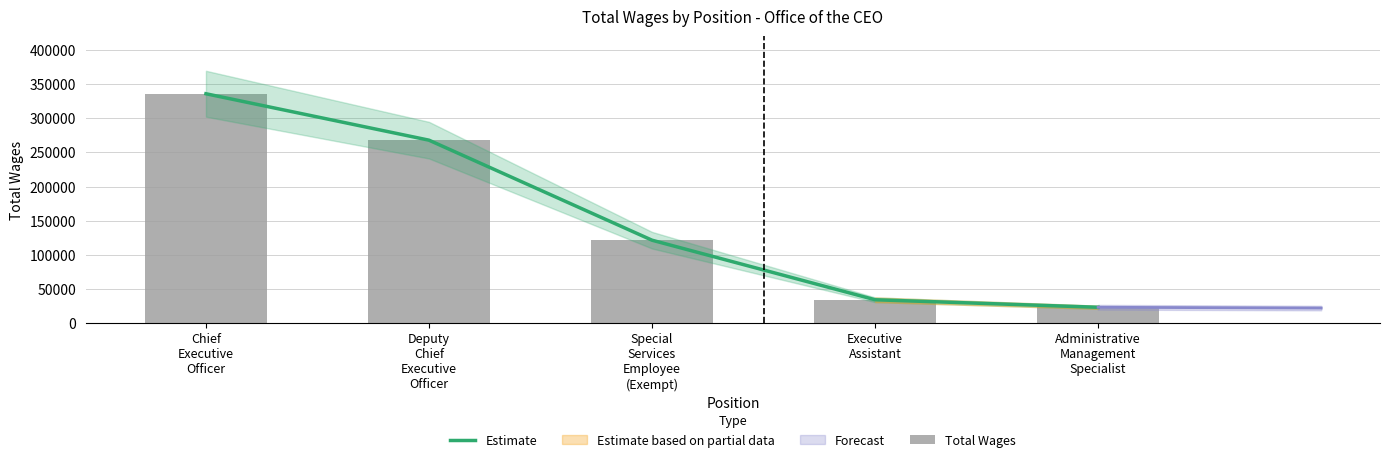

True or false: Total Wages has a value of 168094 at Special
Services
Employee
(Exempt).

False